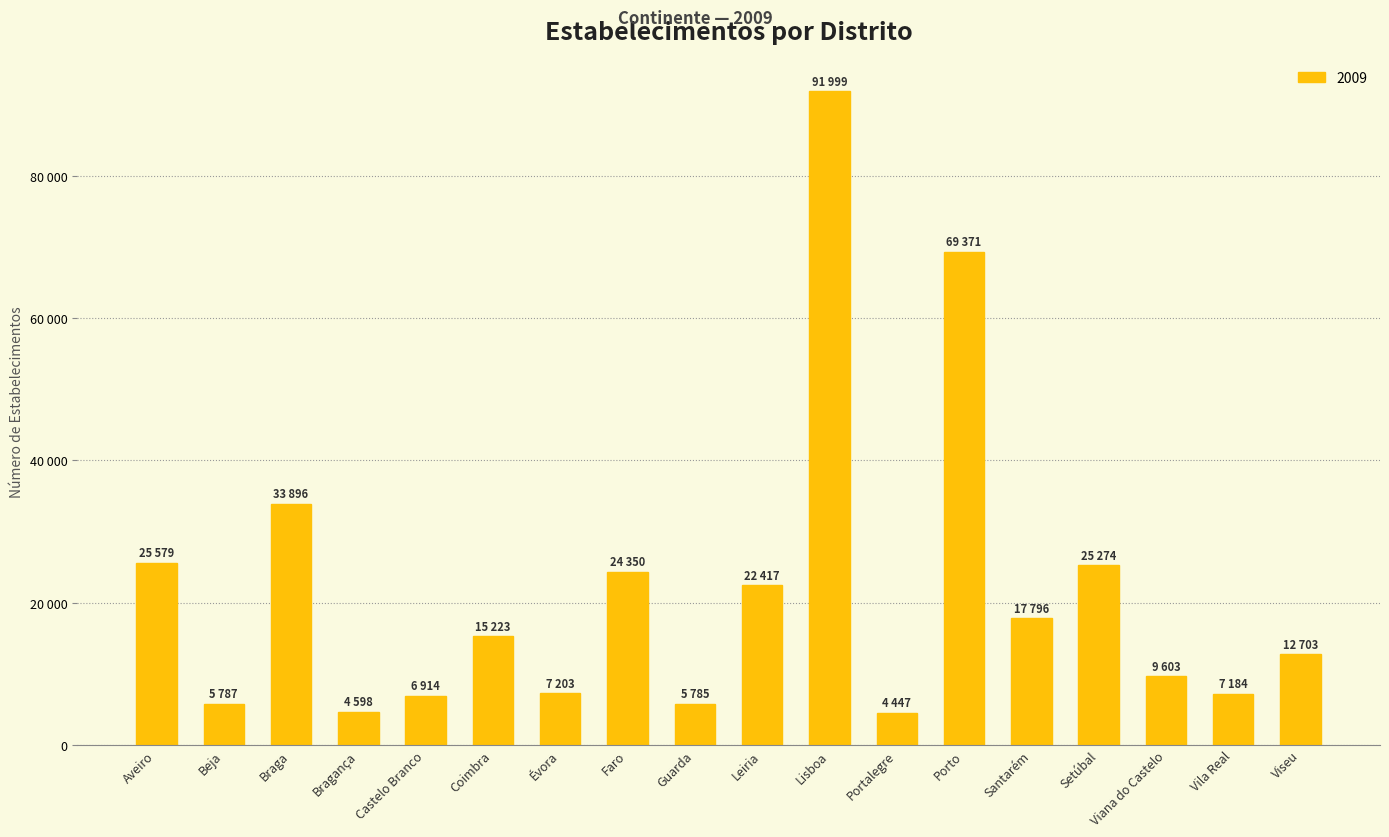

Does the chart contain any negative values?

No